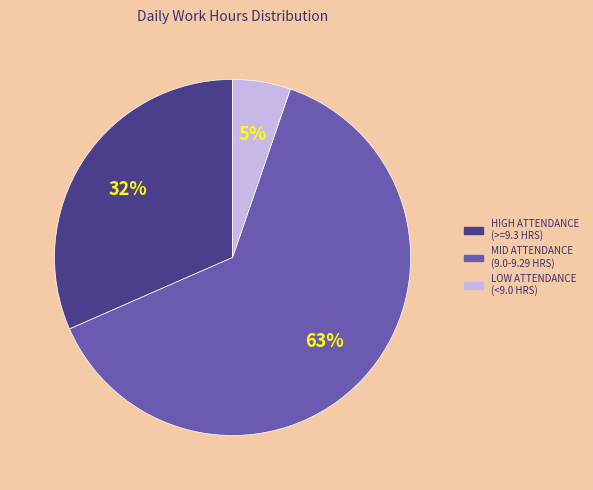

How many slices are in this pie chart?

3